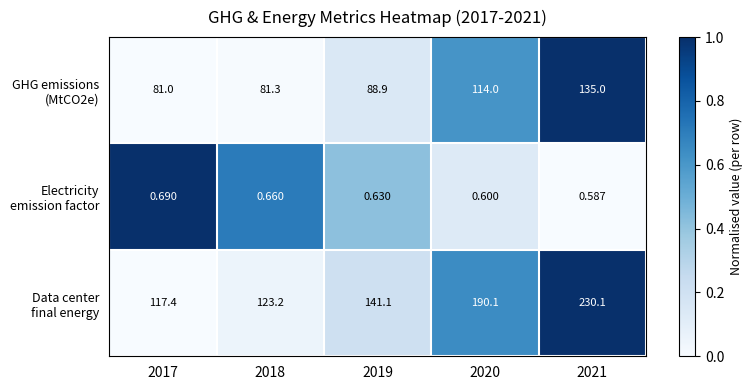

Count the number of categories in the chart.

5